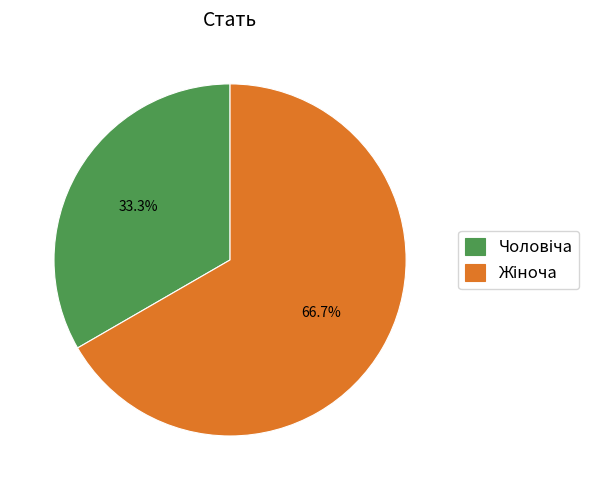

Is there a majority slice in this chart?

Yes